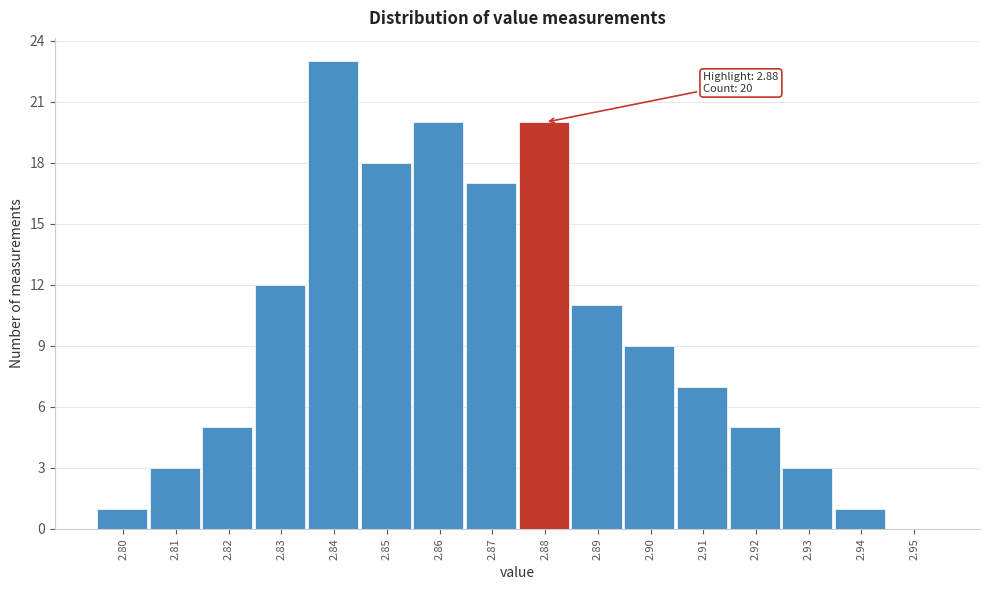

Which range on the x-axis has the tallest bar?

2.835 to 2.845